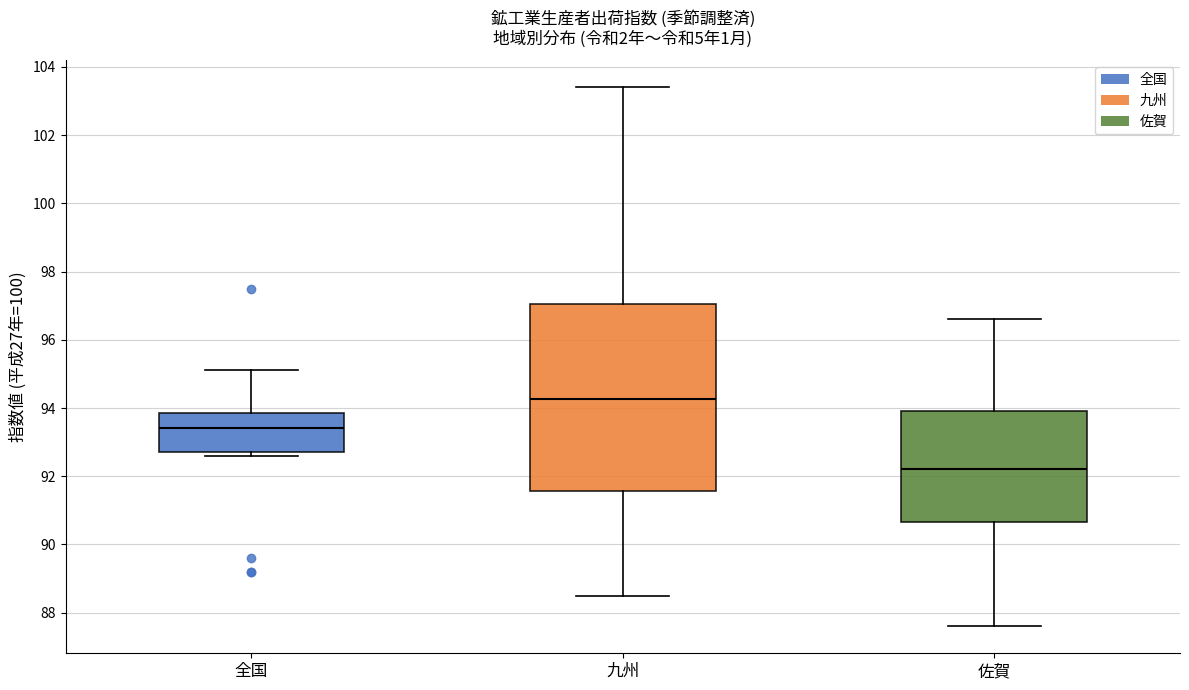

Where does the upper whisker of the box for 全国 end on the y-axis? The values are not printed on the chart, so give them approximately, as read against the axis.

95.2